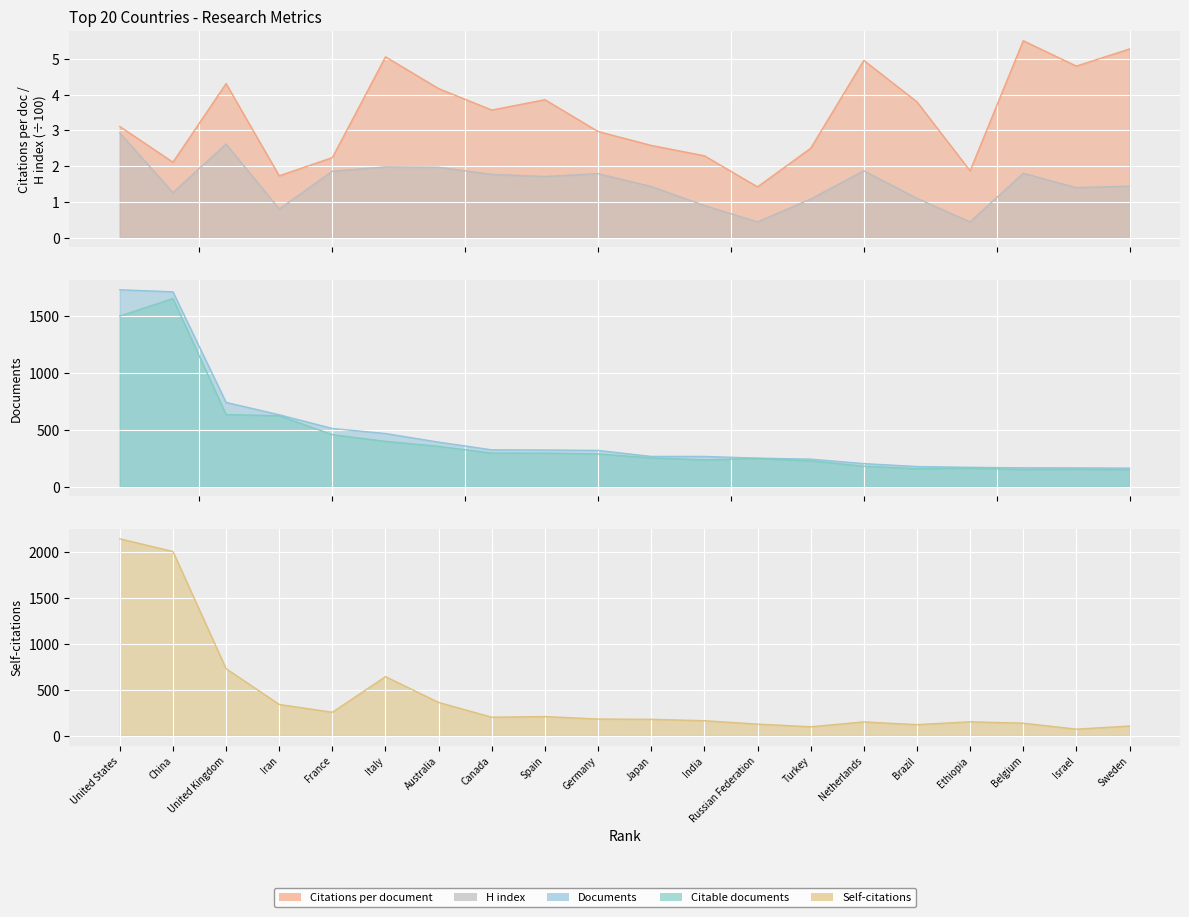

Where is Citations per document nearest to the value 3?

Germany